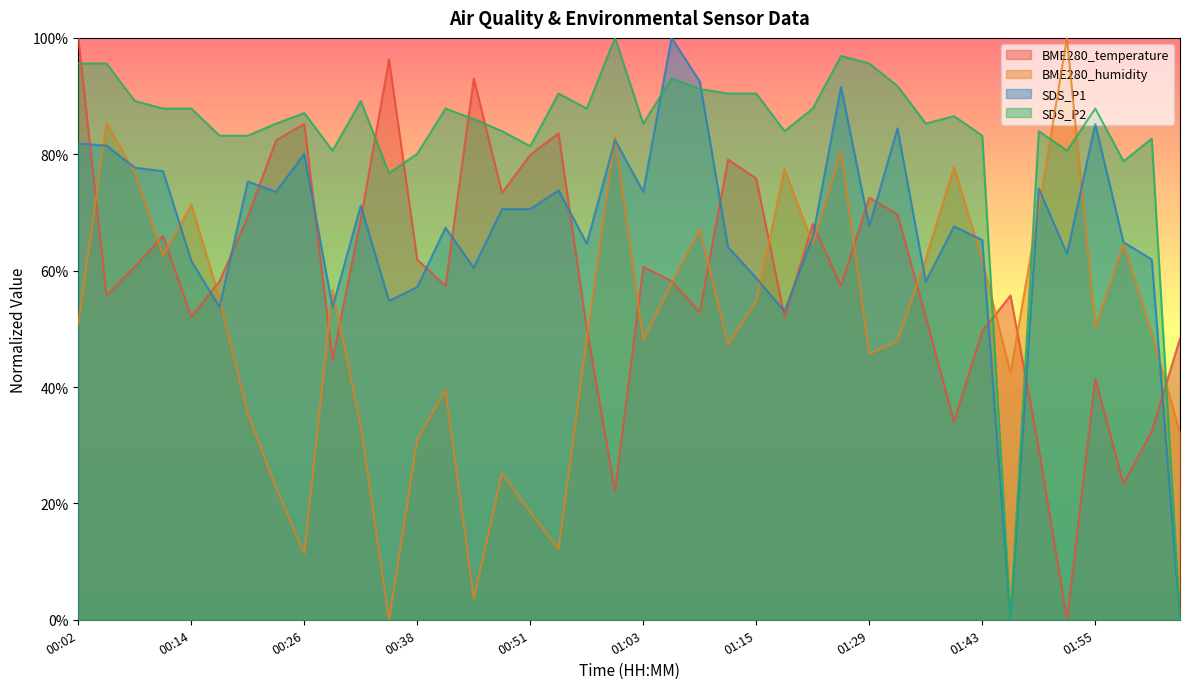

What are all the series names shown in the legend?

BME280_temperature, BME280_humidity, SDS_P1, SDS_P2